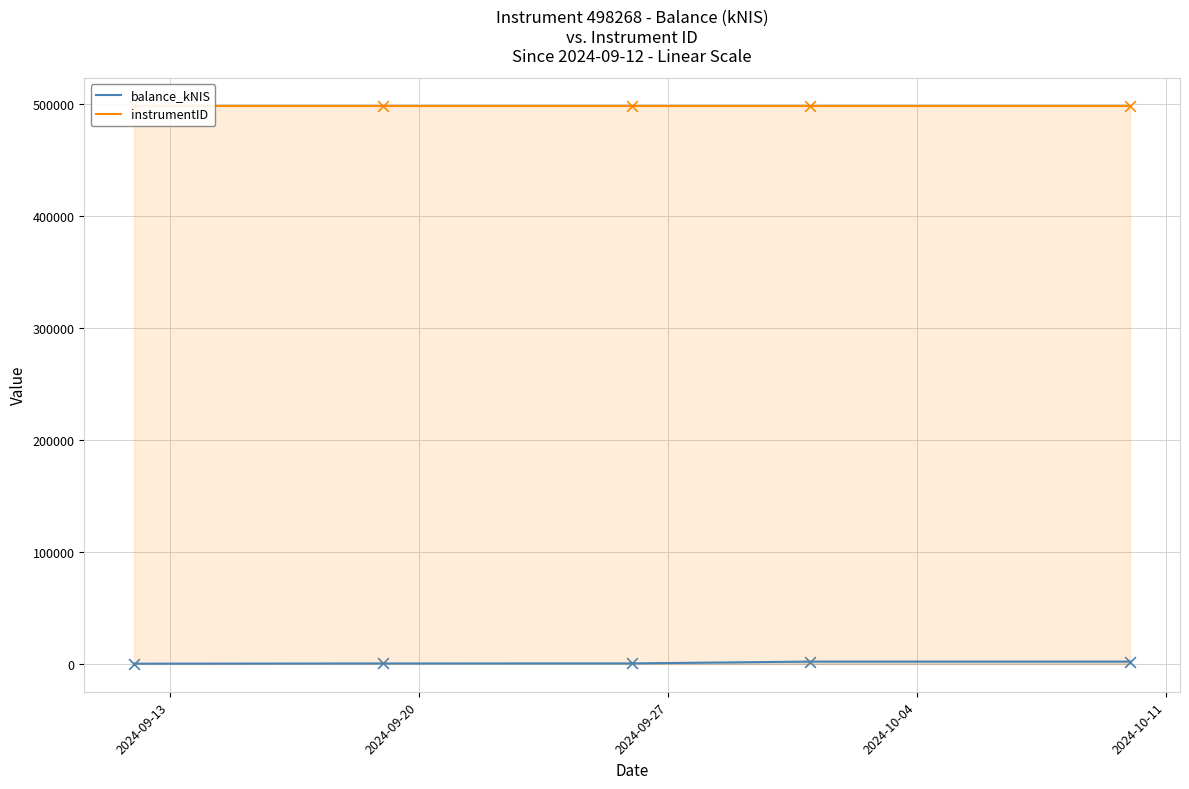

What are all the series names shown in the legend?

balance_kNIS, instrumentID